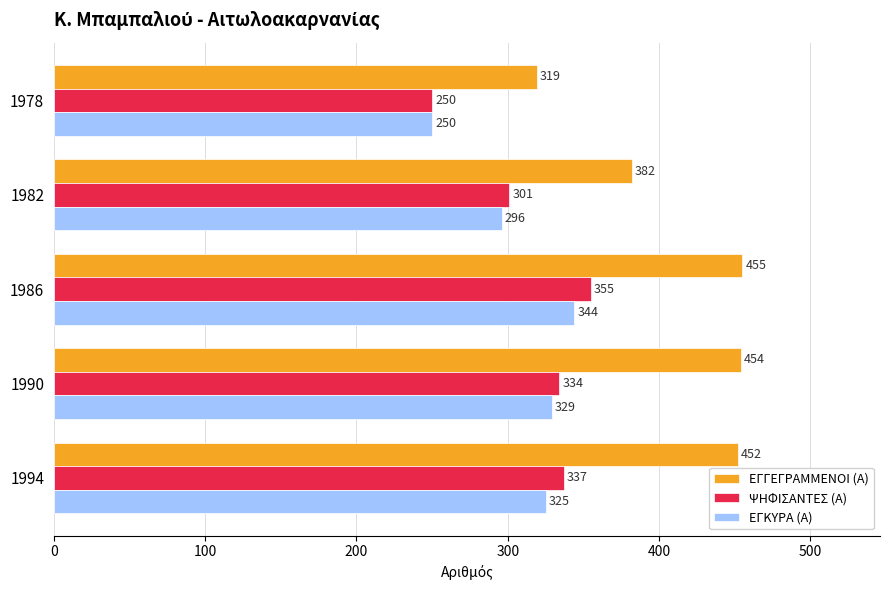

At how many categories does at least one series exceed 281?

5